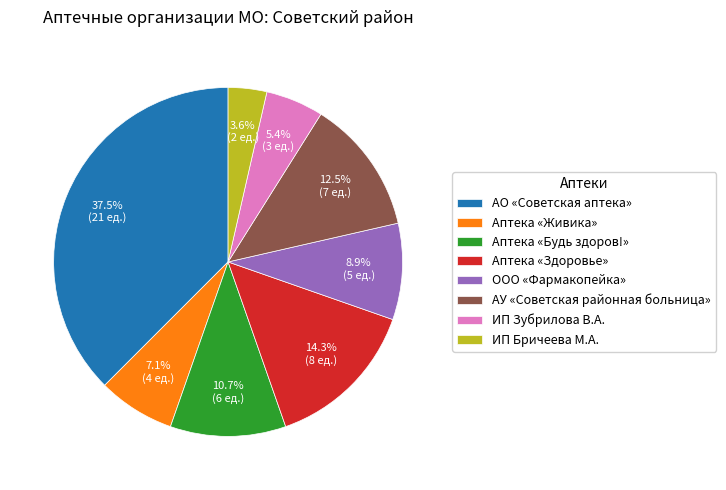

Which has a higher value, ИП Бричеева М.А. or ООО «Фармакопейка»?

ООО «Фармакопейка»